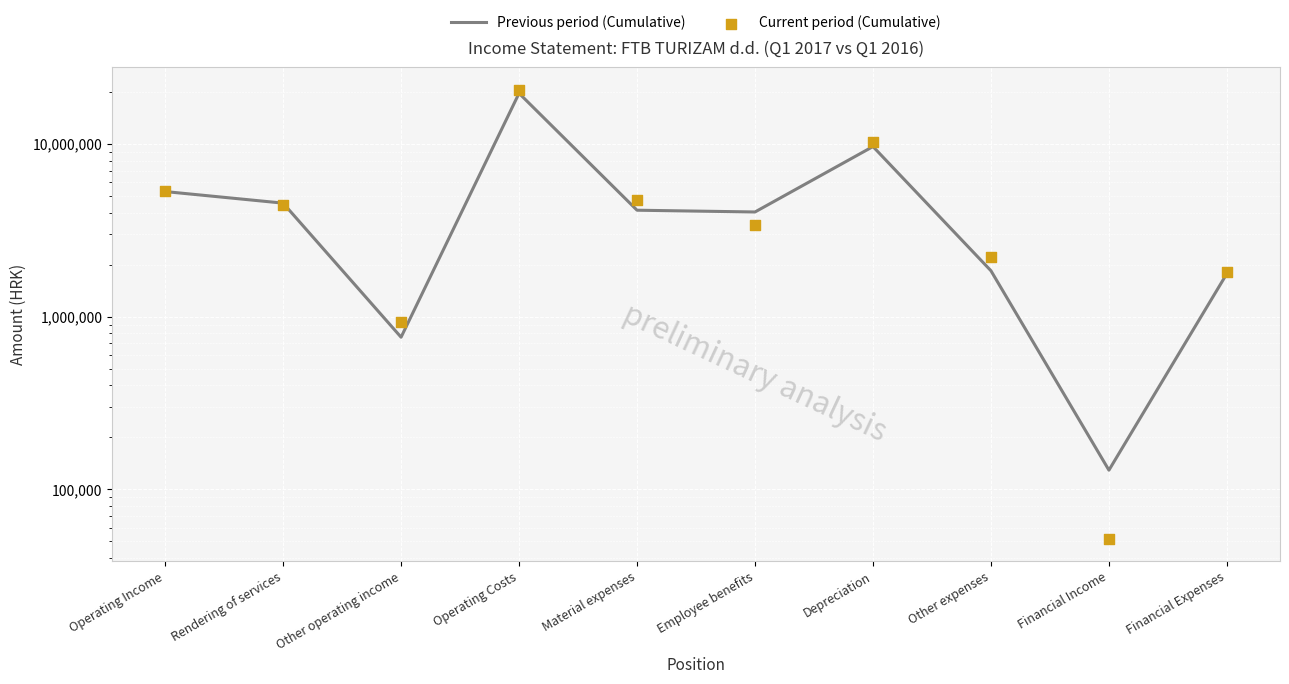

Which series reaches the minimum Y coordinate?

Current period (Cumulative)